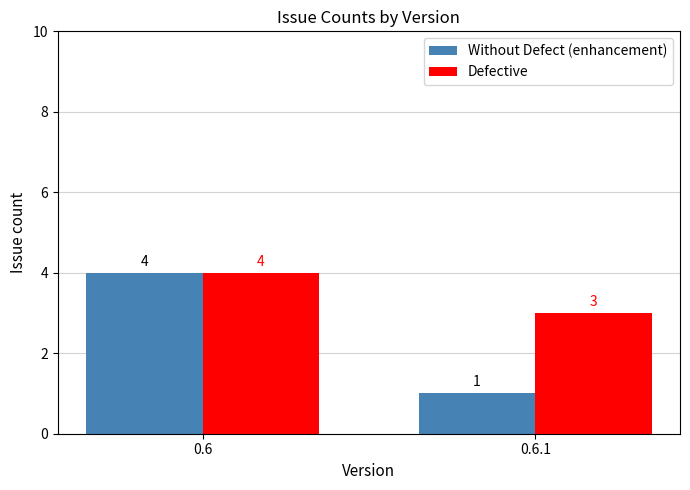

Which label corresponds to the smallest value in the chart?

0.6.1